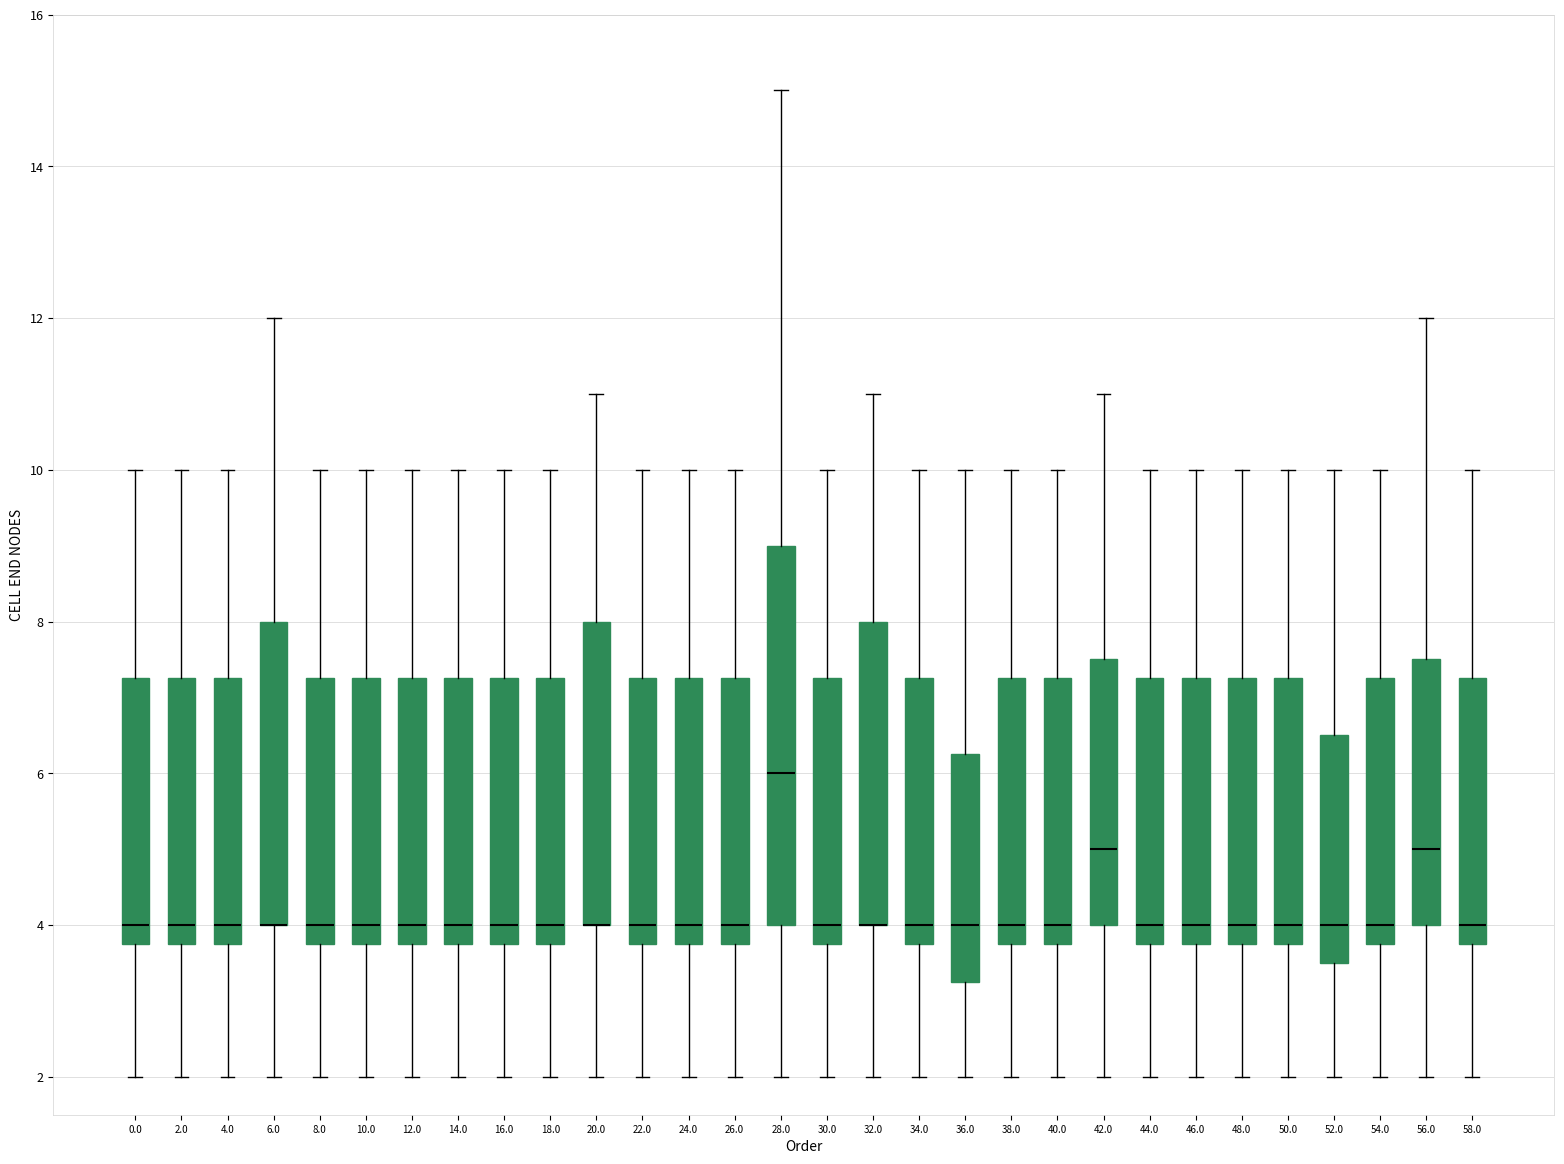

Reading left to right, transcribe this box plot: for each box, give where its median line is, the range the box spans, and where its two whiskers end, as read against the y-axis. The values are not printed on the chart, so give them approximately, as read against the axis.

0.0: median 4.0, box 3.8 to 7.2, whiskers 2.0 to 10.0
2.0: median 4.0, box 3.8 to 7.2, whiskers 2.0 to 10.0
4.0: median 4.0, box 3.8 to 7.2, whiskers 2.0 to 10.0
6.0: median 4.0 (drawn on the box's lower edge), box 4.0 to 8.0, whiskers 2.0 to 12.0
8.0: median 4.0, box 3.8 to 7.2, whiskers 2.0 to 10.0
10.0: median 4.0, box 3.8 to 7.2, whiskers 2.0 to 10.0
12.0: median 4.0, box 3.8 to 7.2, whiskers 2.0 to 10.0
14.0: median 4.0, box 3.8 to 7.2, whiskers 2.0 to 10.0
16.0: median 4.0, box 3.8 to 7.2, whiskers 2.0 to 10.0
18.0: median 4.0, box 3.8 to 7.2, whiskers 2.0 to 10.0
20.0: median 4.0 (drawn on the box's lower edge), box 4.0 to 8.0, whiskers 2.0 to 11.0
22.0: median 4.0, box 3.8 to 7.2, whiskers 2.0 to 10.0
24.0: median 4.0, box 3.8 to 7.2, whiskers 2.0 to 10.0
26.0: median 4.0, box 3.8 to 7.2, whiskers 2.0 to 10.0
28.0: median 6.0, box 4.0 to 9.0, whiskers 2.0 to 15.0
30.0: median 4.0, box 3.8 to 7.2, whiskers 2.0 to 10.0
32.0: median 4.0 (drawn on the box's lower edge), box 4.0 to 8.0, whiskers 2.0 to 11.0
34.0: median 4.0, box 3.8 to 7.2, whiskers 2.0 to 10.0
36.0: median 4.0, box 3.2 to 6.2, whiskers 2.0 to 10.0
38.0: median 4.0, box 3.8 to 7.2, whiskers 2.0 to 10.0
40.0: median 4.0, box 3.8 to 7.2, whiskers 2.0 to 10.0
42.0: median 5.0, box 4.0 to 7.6, whiskers 2.0 to 11.0
44.0: median 4.0, box 3.8 to 7.2, whiskers 2.0 to 10.0
46.0: median 4.0, box 3.8 to 7.2, whiskers 2.0 to 10.0
48.0: median 4.0, box 3.8 to 7.2, whiskers 2.0 to 10.0
50.0: median 4.0, box 3.8 to 7.2, whiskers 2.0 to 10.0
52.0: median 4.0, box 3.6 to 6.6, whiskers 2.0 to 10.0
54.0: median 4.0, box 3.8 to 7.2, whiskers 2.0 to 10.0
56.0: median 5.0, box 4.0 to 7.6, whiskers 2.0 to 12.0
58.0: median 4.0, box 3.8 to 7.2, whiskers 2.0 to 10.0